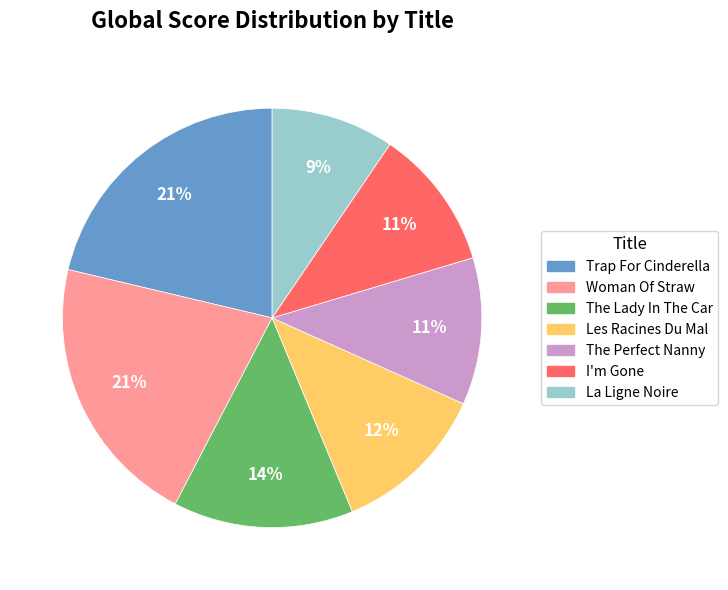

The Woman Of Straw slice represents 21% of the pie. True or false?

True